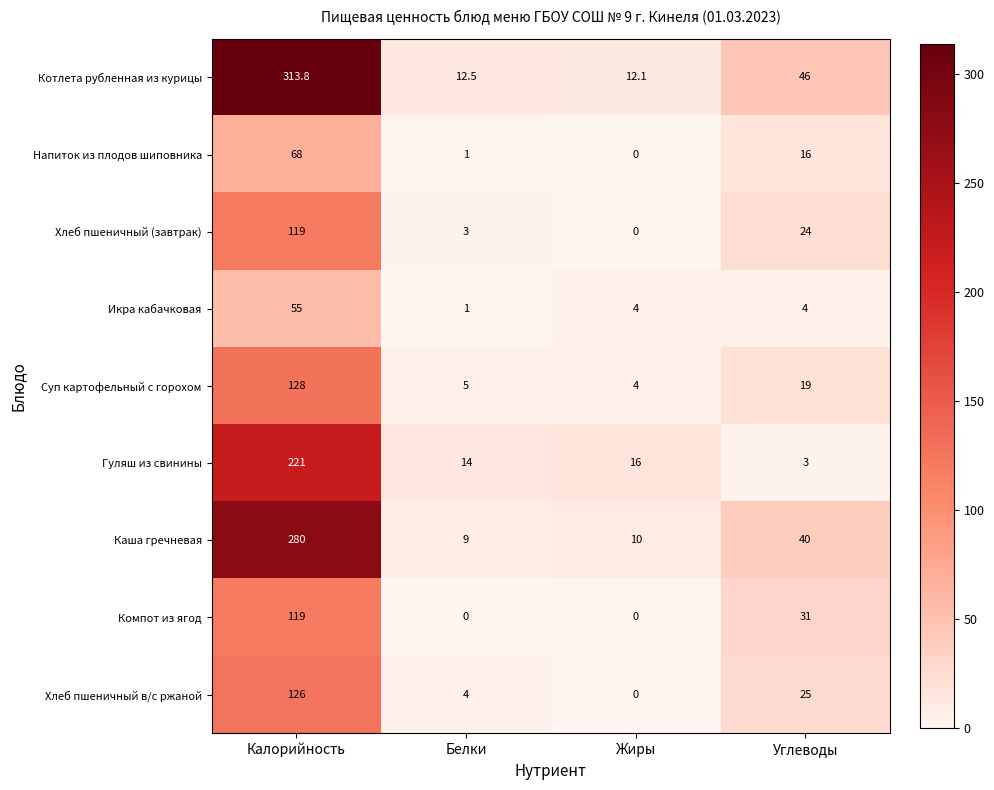

What value does the Гуляш из свинины series have at Жиры?

16.0